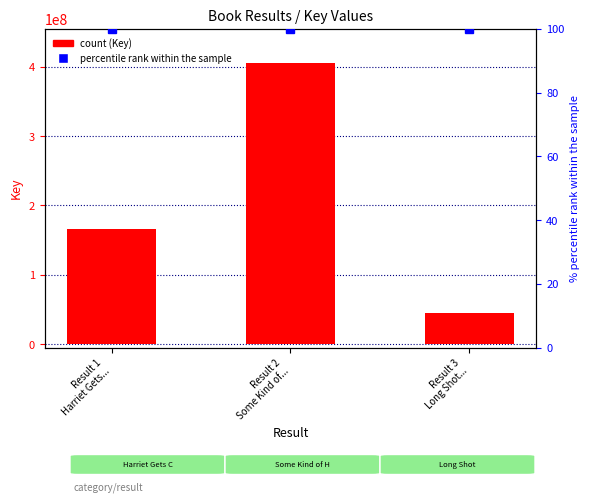

Is it true that the value at Result 1
Harriet Gets... is 226514874?

False